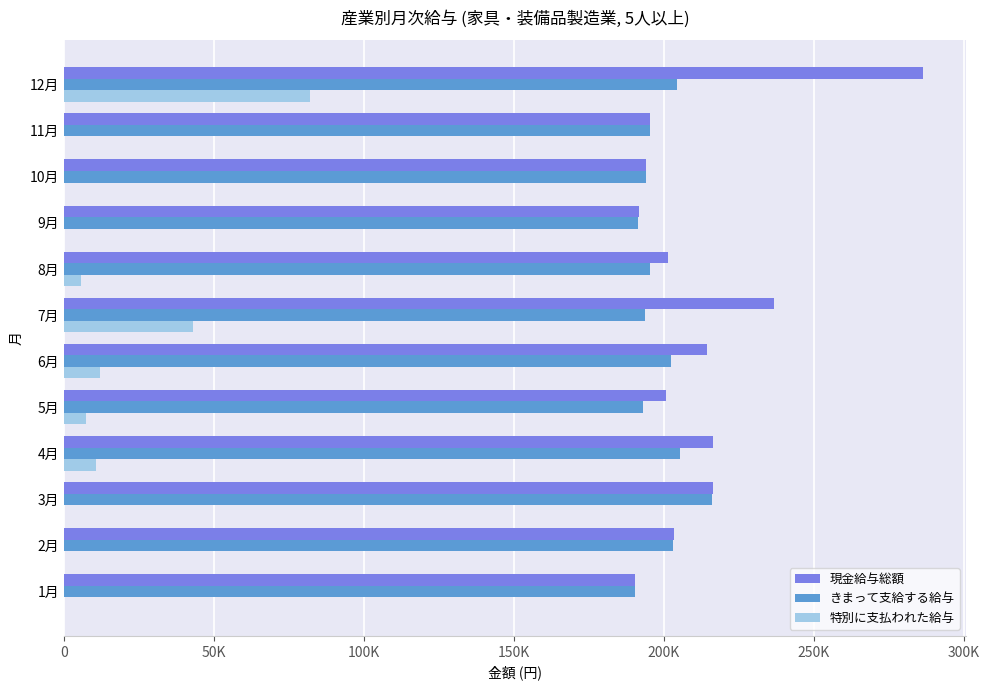

What is the sum of all 現金給与総額 values?

2547682